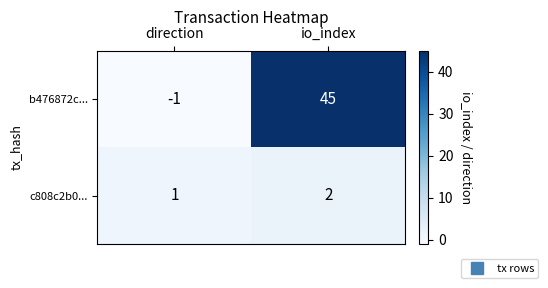

Is it true that b476872c... equals 0 at direction?

False